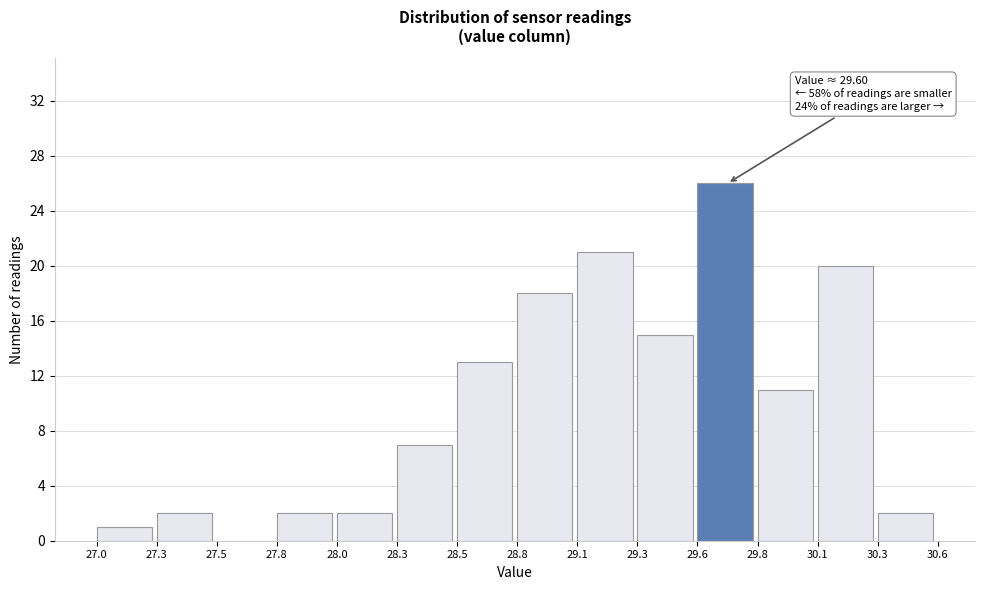

Reading left to right, extract all data points from this chart.

27.0=1	27.3=2	27.5=0	27.8=2	28.0=2	28.3=7	28.5=13	28.8=18	29.1=21	29.3=15	29.6=26	29.8=11	30.1=20	30.3=2